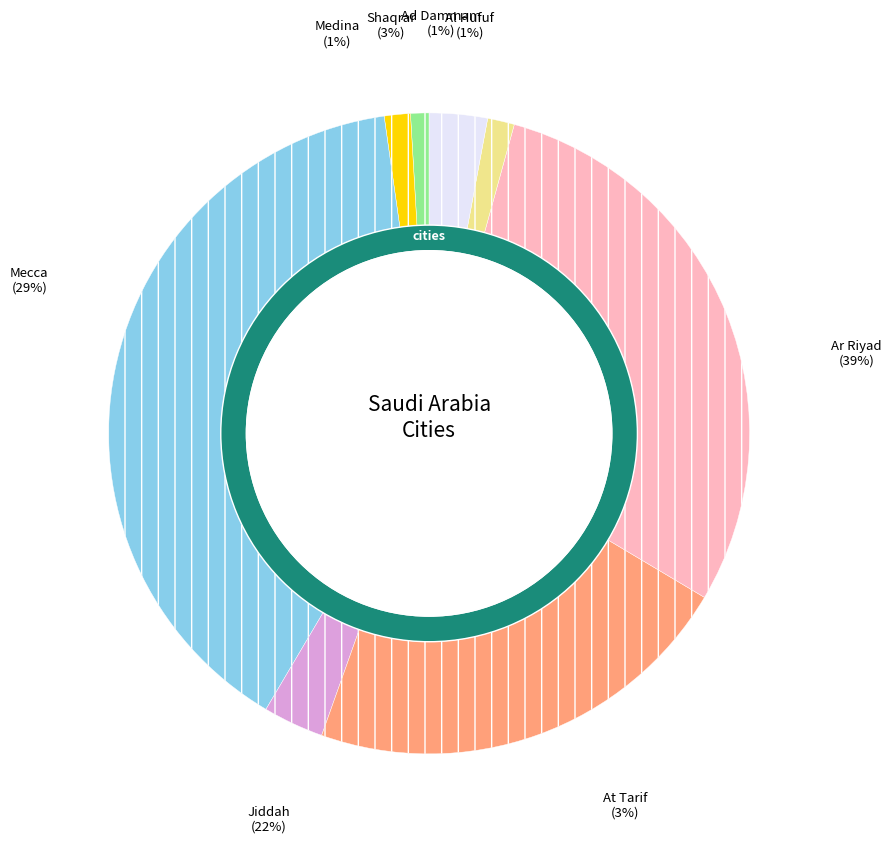

Is it true that Jiddah is 22% of the pie?

True